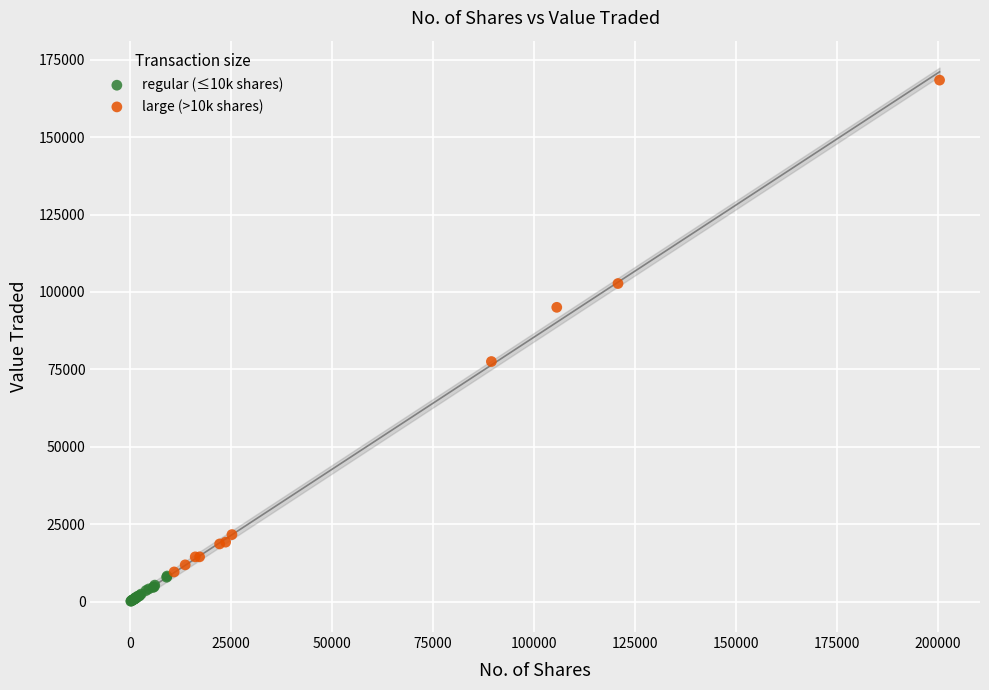

Which series has the largest Y range (max minus min)?

large (>10k shares)